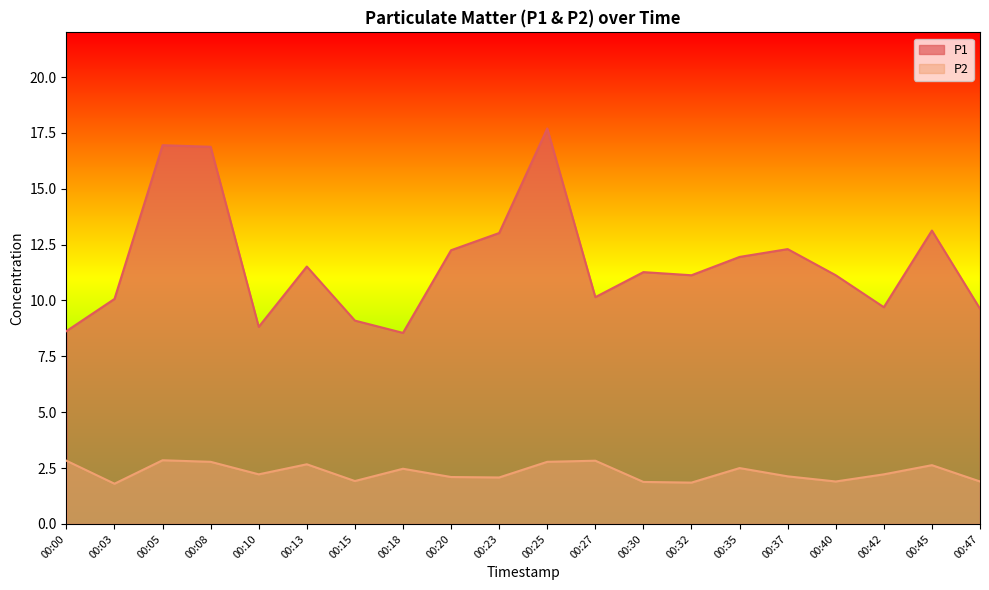

Where is the first local minimum for P1?

00:10